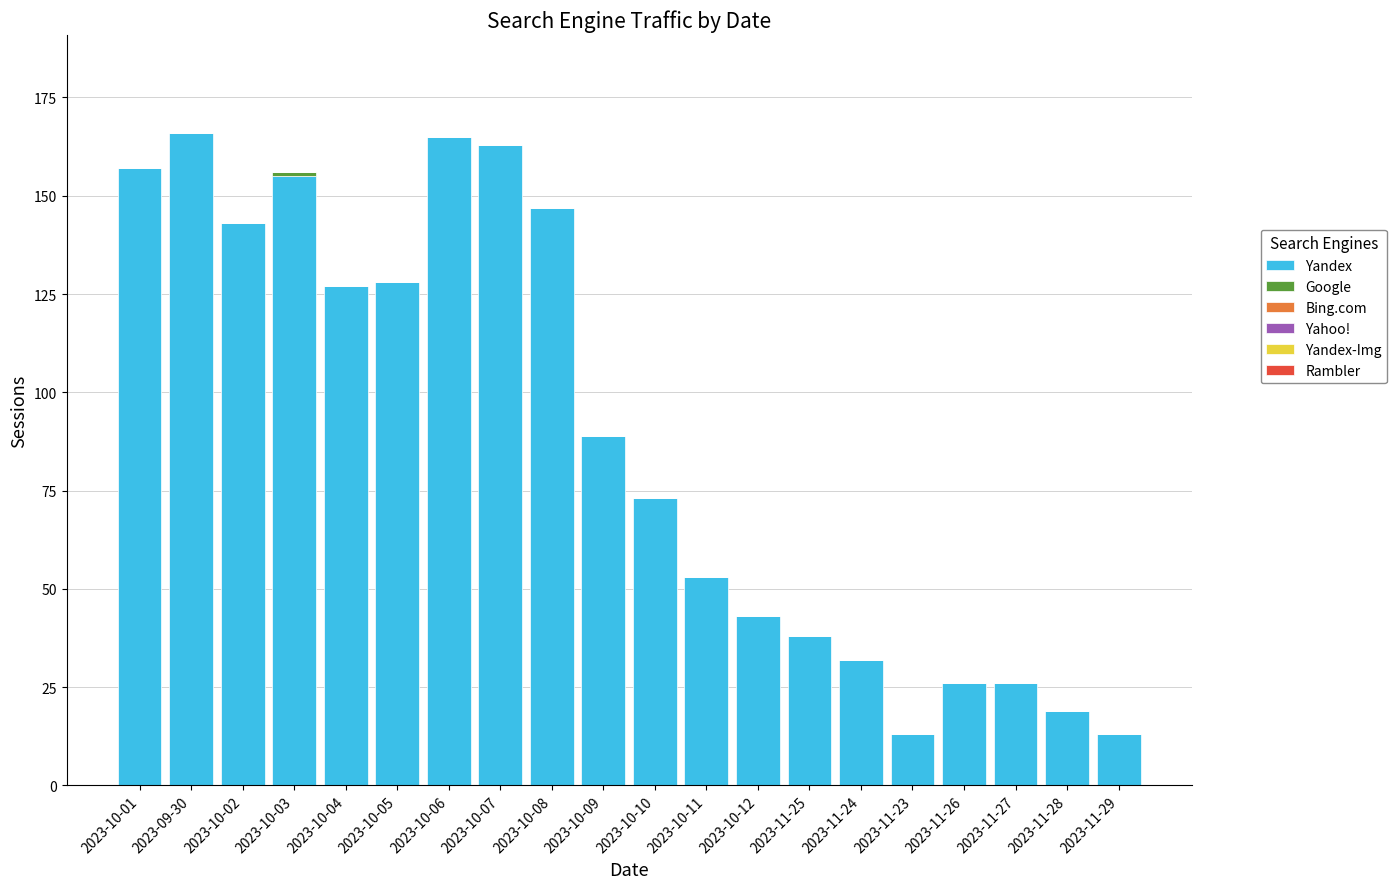

What is the sum of the Yandex values at 2023-10-02 and 2023-11-24?

175